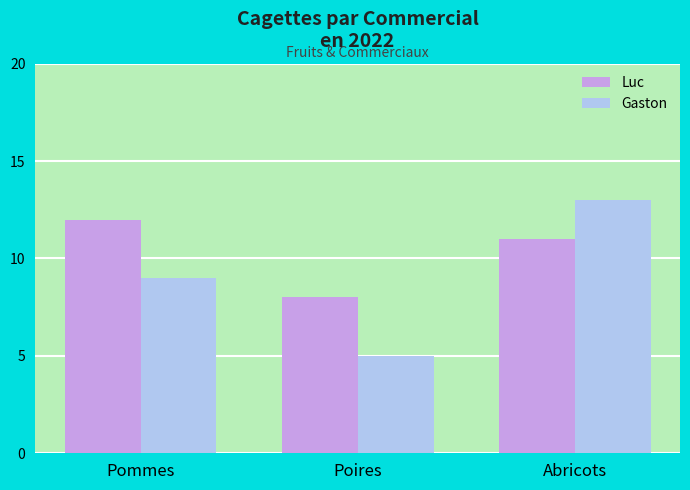

Reading left to right, list all the values displayed in this chart.

Luc: 12	8	11
Gaston: 9	5	13